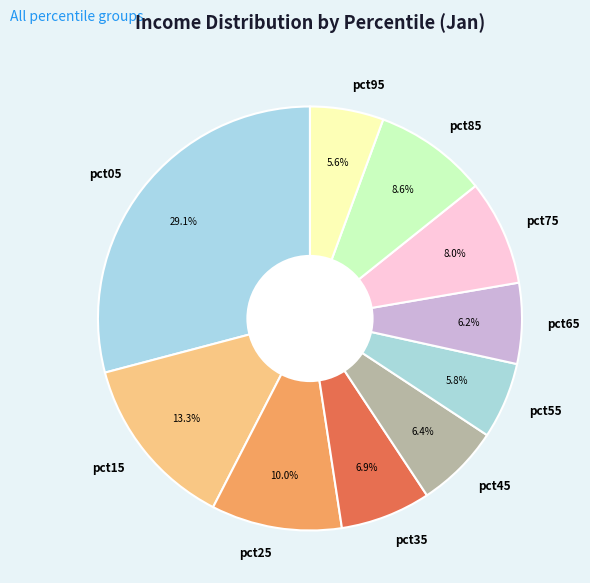

Does pct65 account for over 50% of the chart?

No